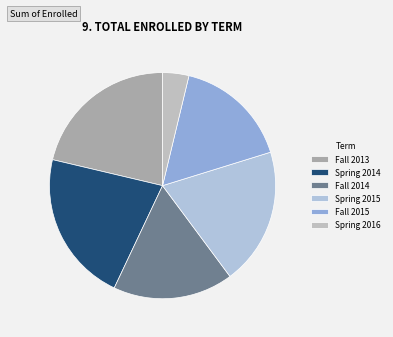

Is Fall 2015 the majority of the pie?

No